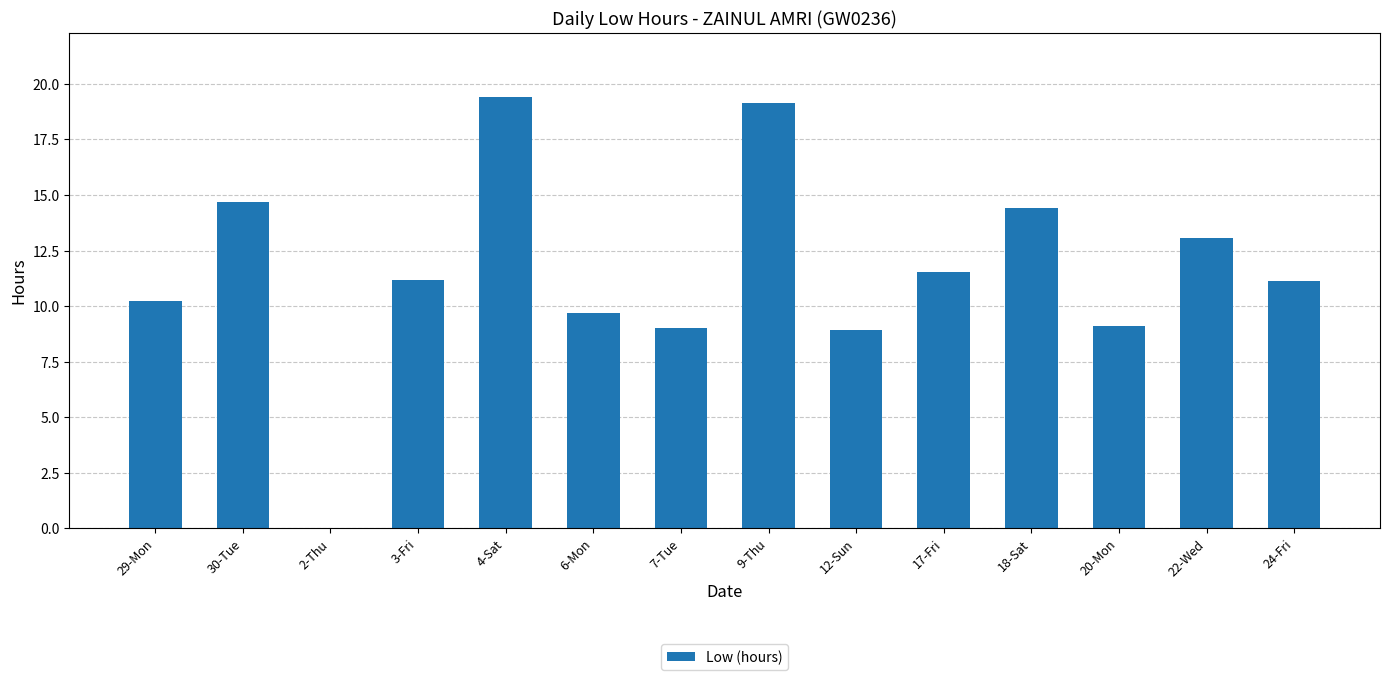

What is the difference between the values at 29-Mon and 2-Thu?

10.2